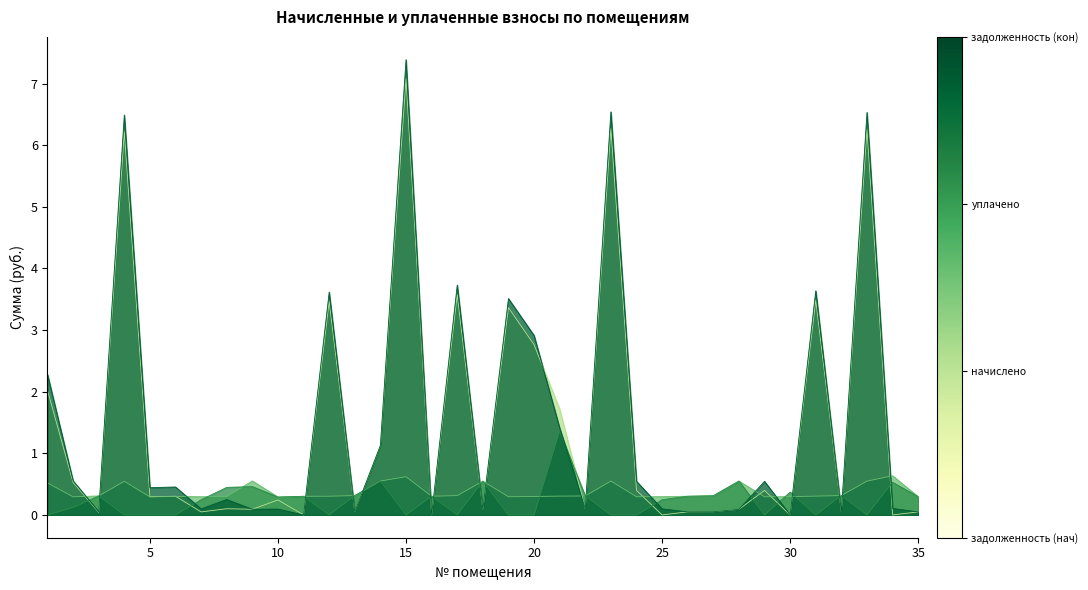

Between which two adjacent categories do nachisleno and uplacheno first intersect?

7 and 8